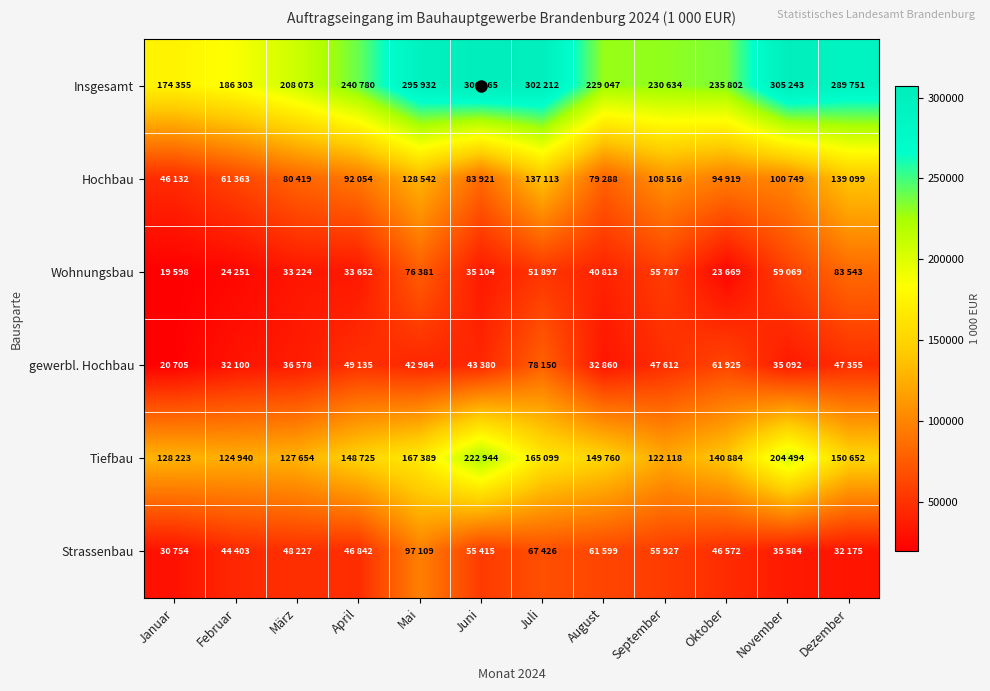

At which category is the sum across all series the highest?

Mai